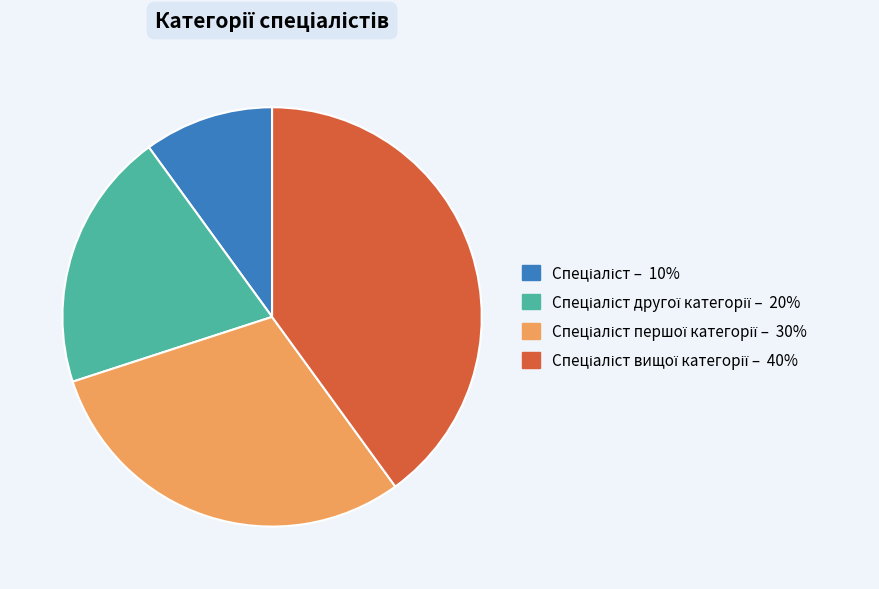

Does any single category account for the majority?

No